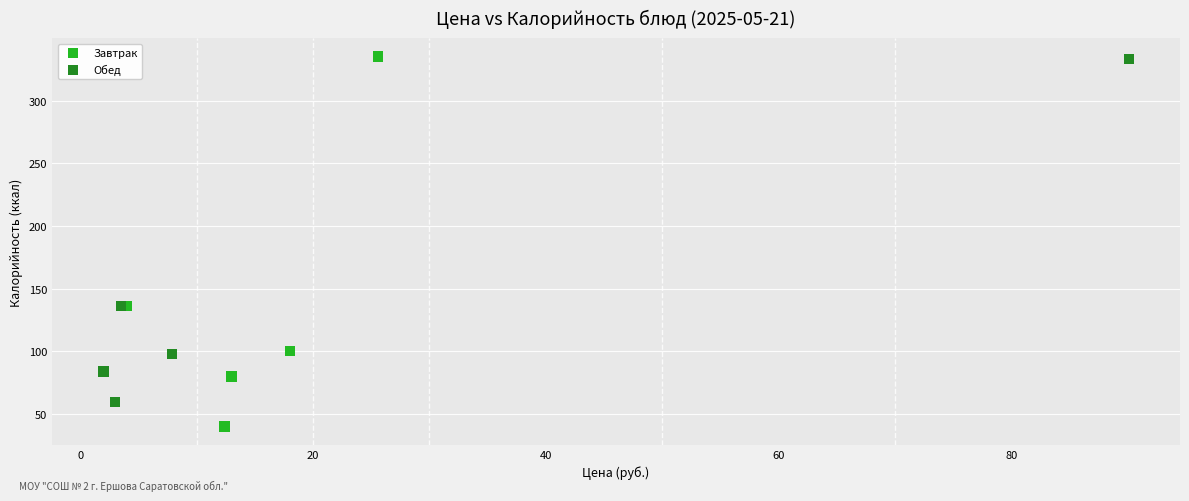

Which series reaches the minimum Y coordinate?

Завтрак